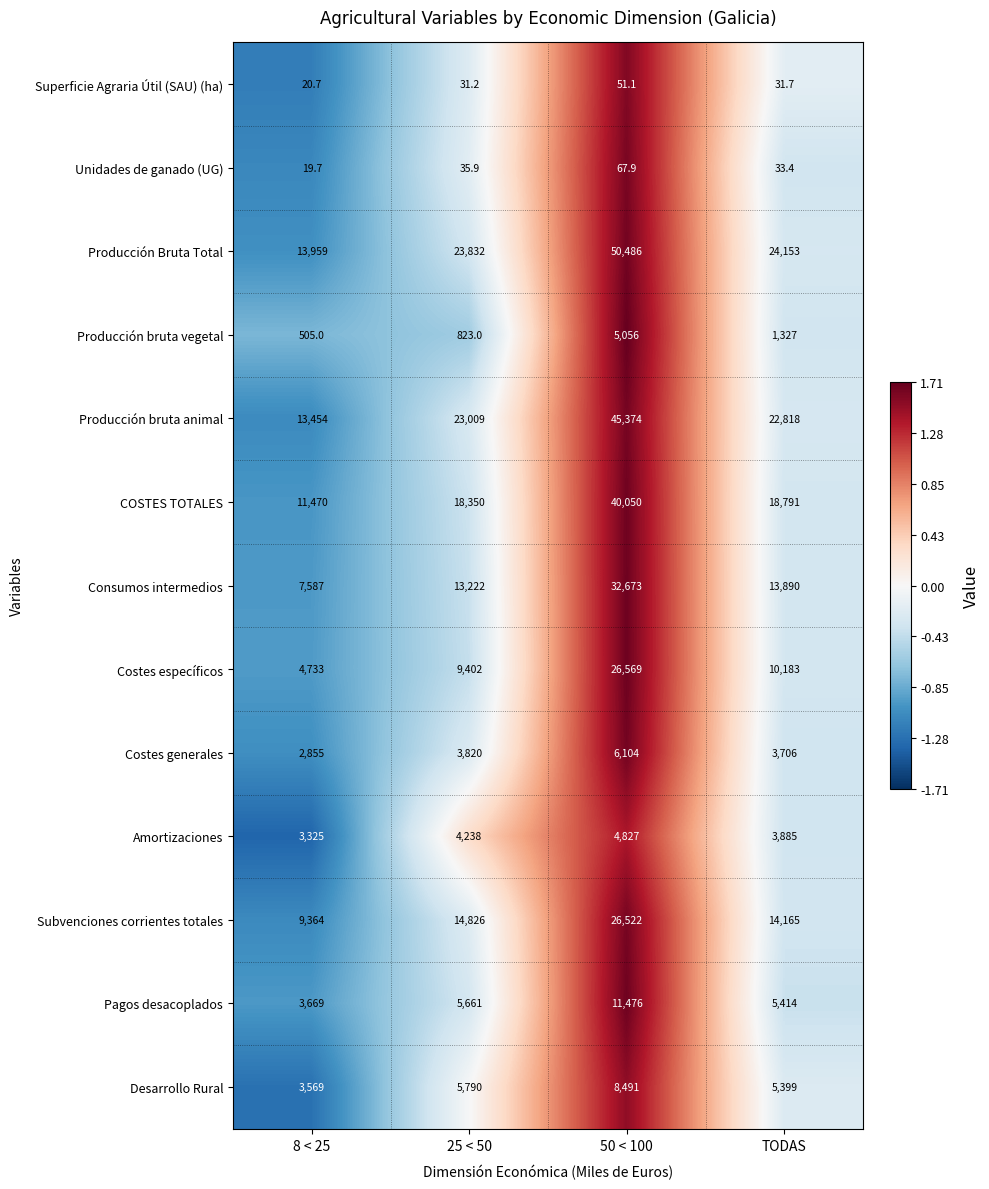

What is the highest value of the Costes específicos series?

26569.0